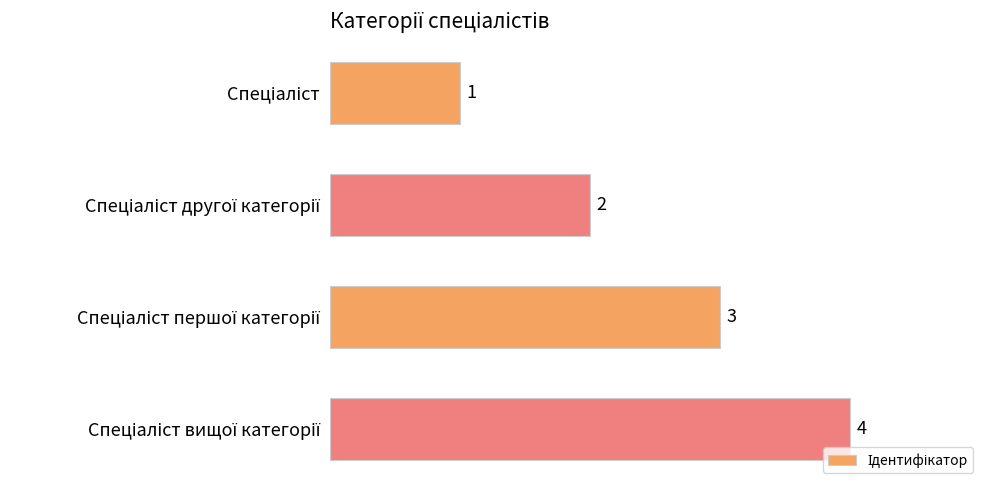

What is the greatest value displayed?

4